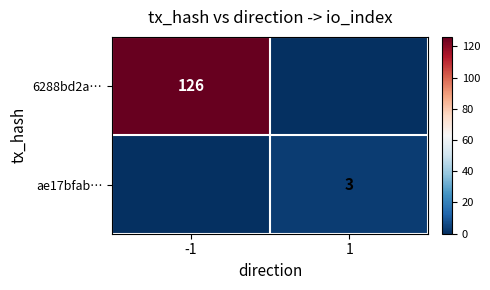

At which category is the sum across all series the highest?

-1